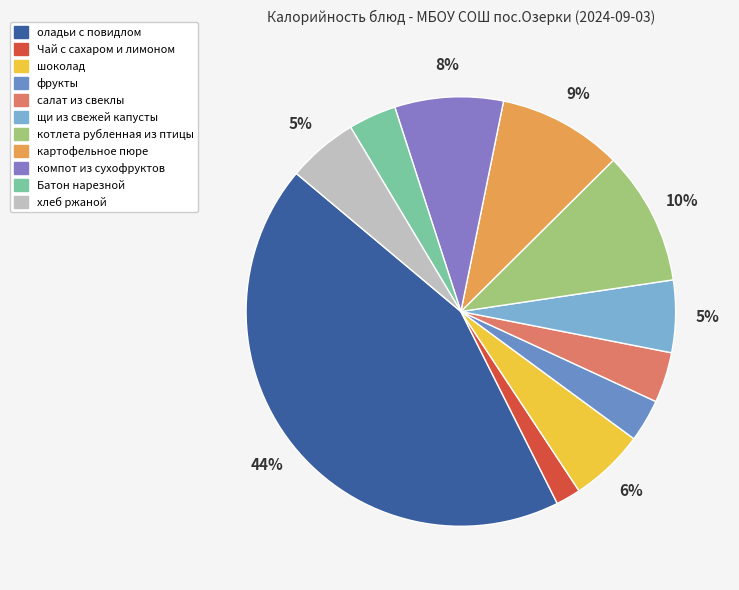

Between салат из свеклы and Чай с сахаром и лимоном, which is larger?

салат из свеклы